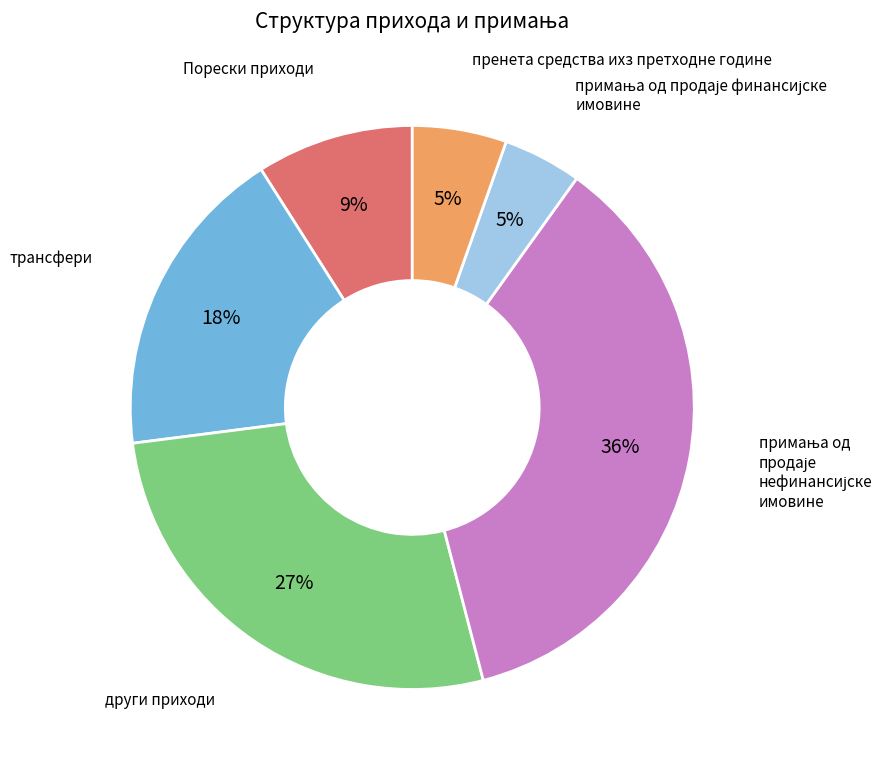

To the nearest percent, what is the average slice percentage?

17%